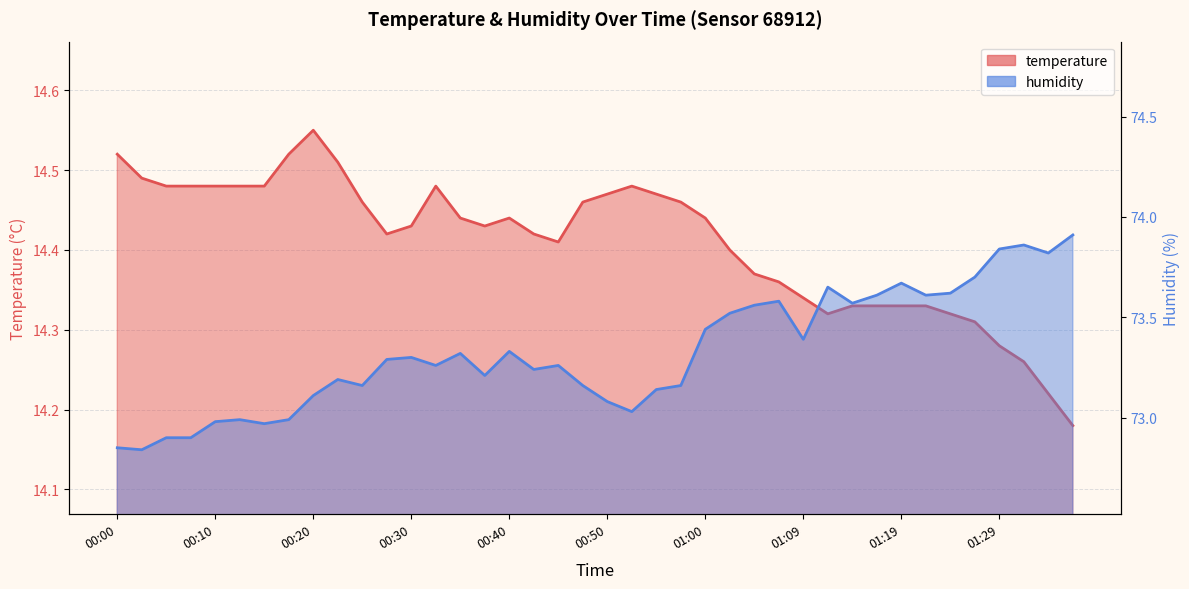

Count the temperature values in the range 14 to 15.

40